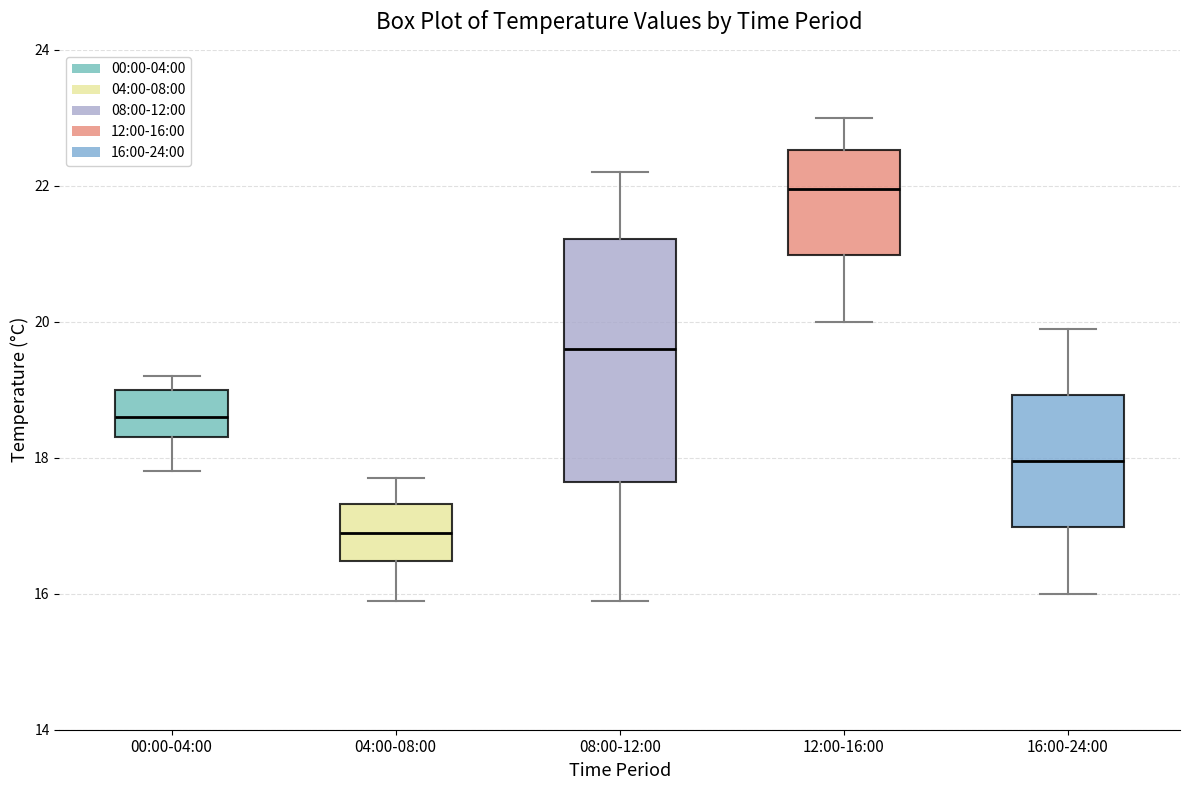

Comparing the boxes themselves (not the whiskers), which one is the tallest?

08:00-12:00